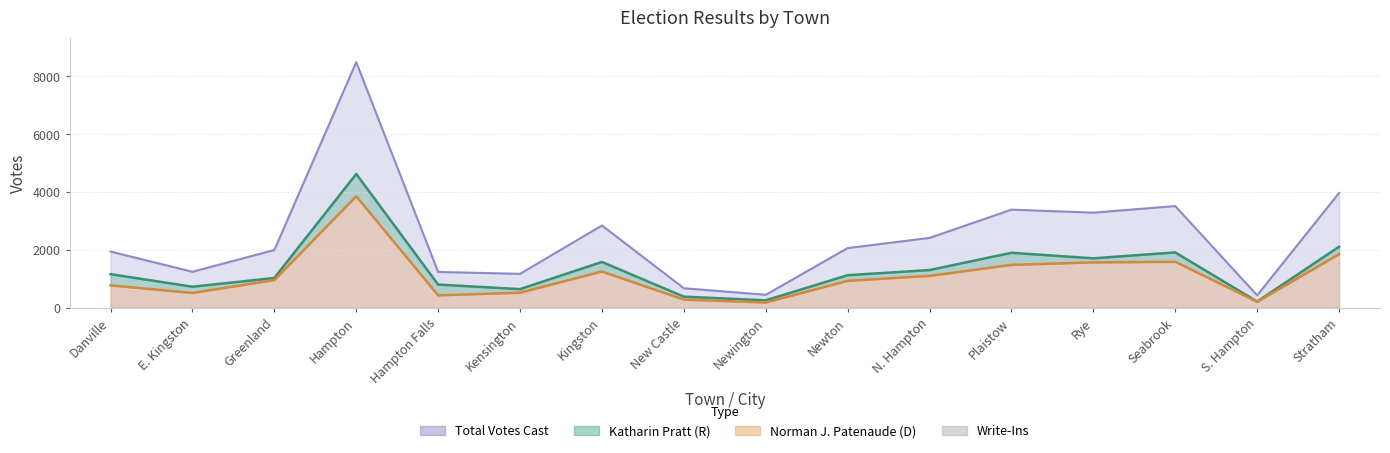

Reading left to right, list all the values displayed in this chart.

Katharin Pratt: 1168	733	1036	4629	808	651	1589	391	264	1132	1310	1906	1715	1919	222	2115
Norman J. Patenaude: 781	518	964	3858	436	528	1259	290	189	937	1108	1488	1576	1595	214	1858
Total Votes Cast: 1949	1251	2002	8491	1244	1179	2850	682	455	2069	2420	3396	3292	3520	436	3973